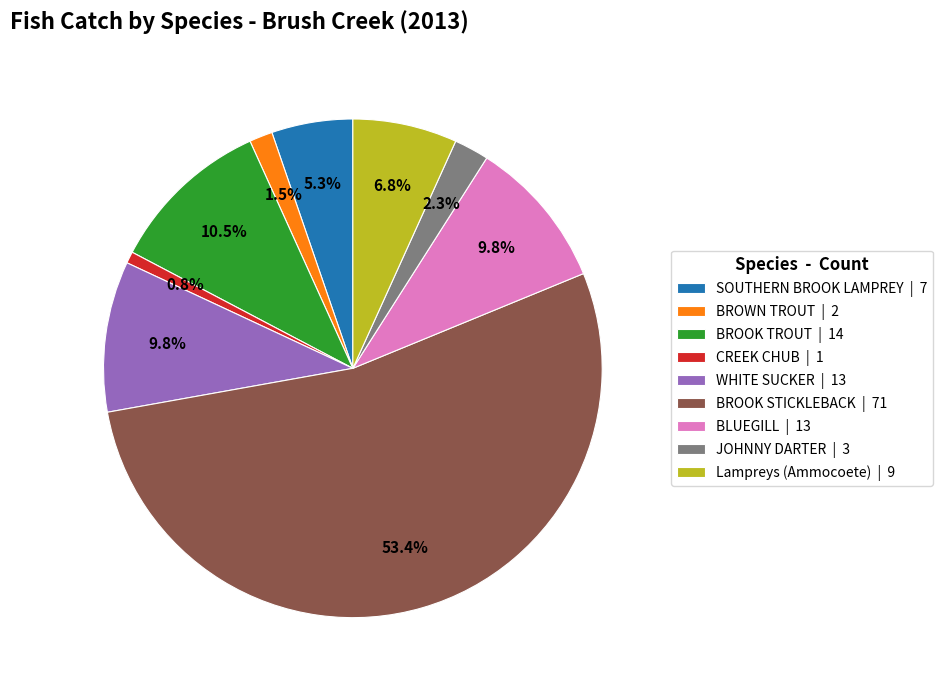

Does BROOK STICKLEBACK | 71 represent more than half of the total?

Yes